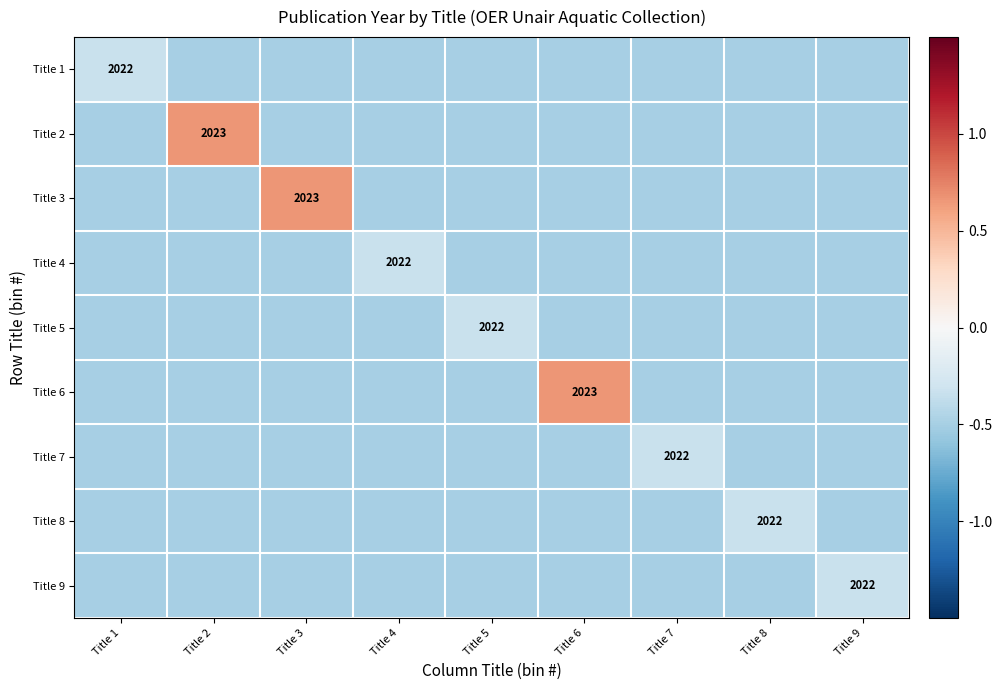

The value of Title 8 at Title 7 is -0.1. True or false?

False